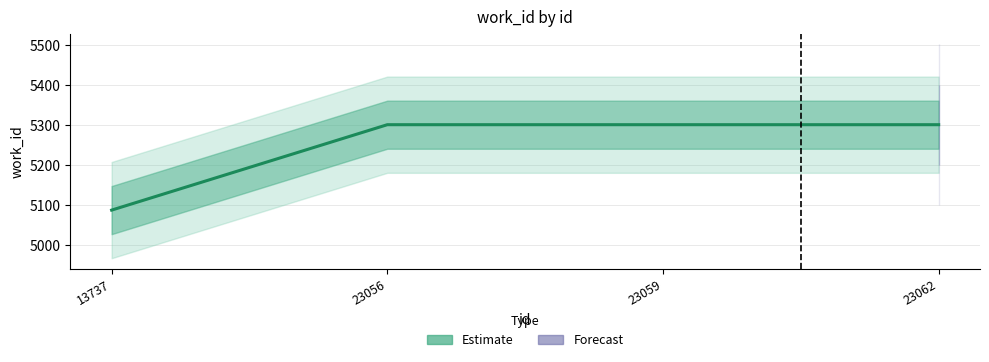

List the labels in order of value, largest first.

23056, 23059, 23062, 13737